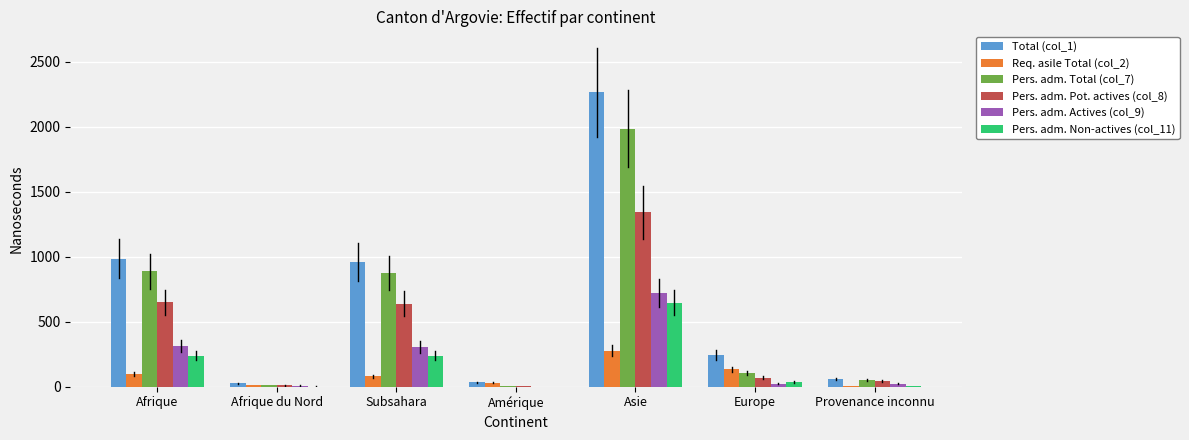

Does the chart contain stacked bars?

No